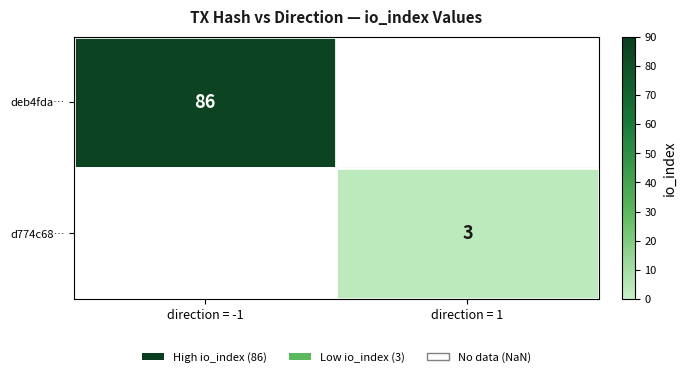

Is it true that deb4fda… equals 86 at direction = -1?

True